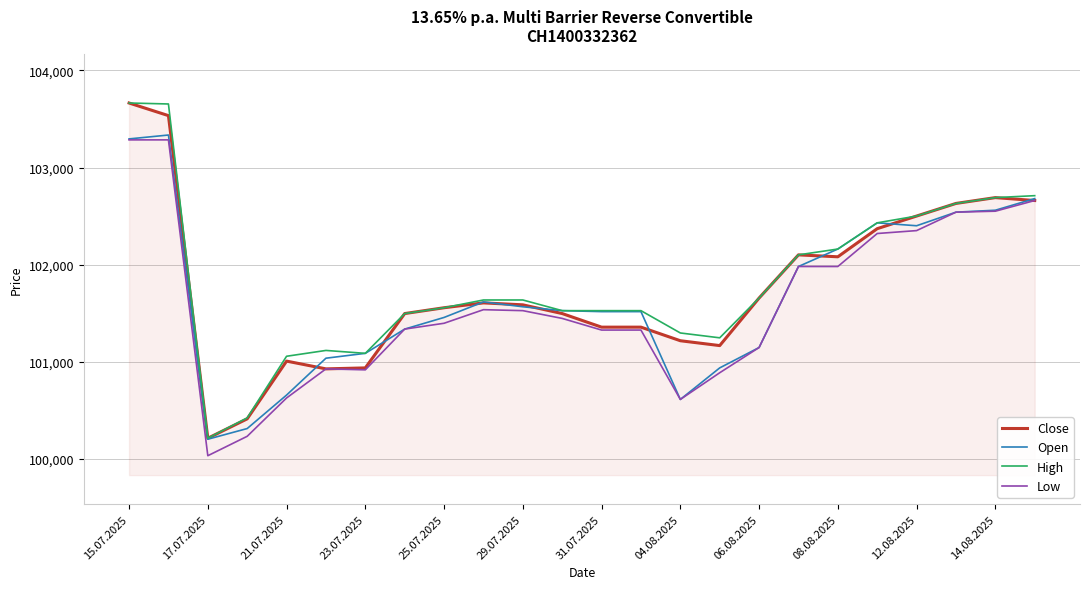

What is the maximum value for Low?

103285